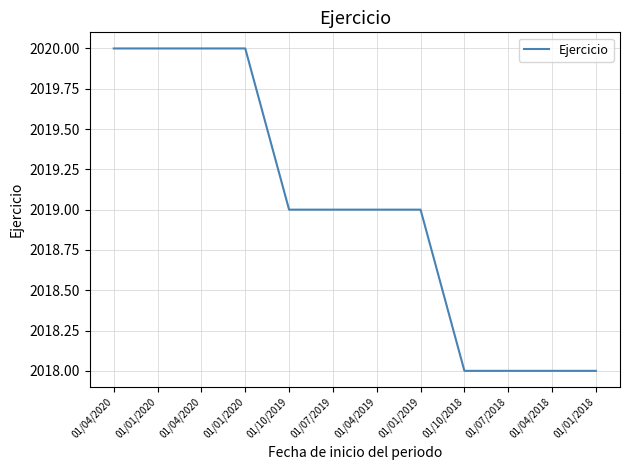

Reading left to right, extract all data points from this chart.

01/04/2020=2020	01/01/2020=2020	01/04/2020=2020	01/01/2020=2020	01/10/2019=2019	01/07/2019=2019	01/04/2019=2019	01/01/2019=2019	01/10/2018=2018	01/07/2018=2018	01/04/2018=2018	01/01/2018=2018